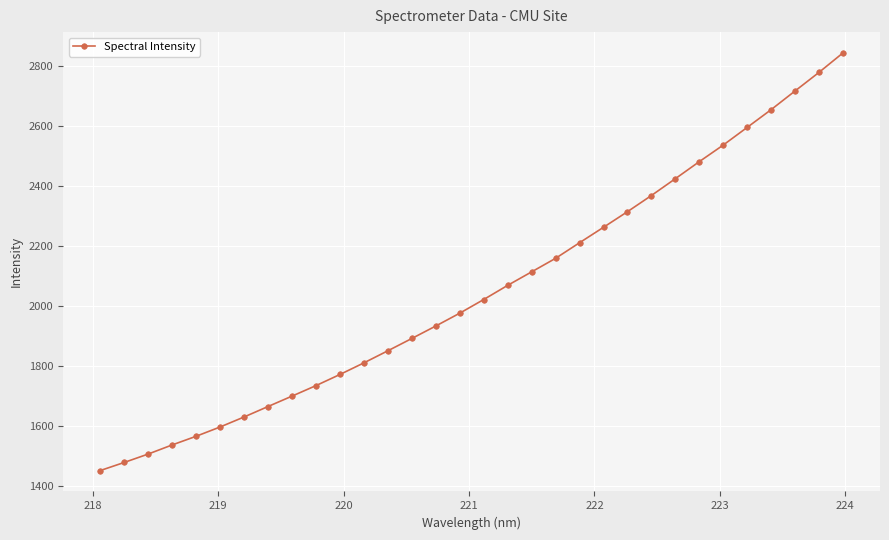

What is the average value?

2051.2